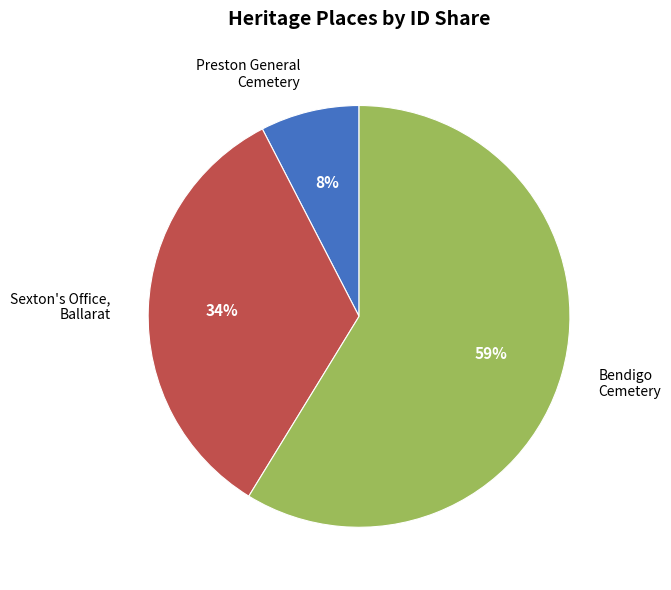

How many segments does this pie chart have?

3